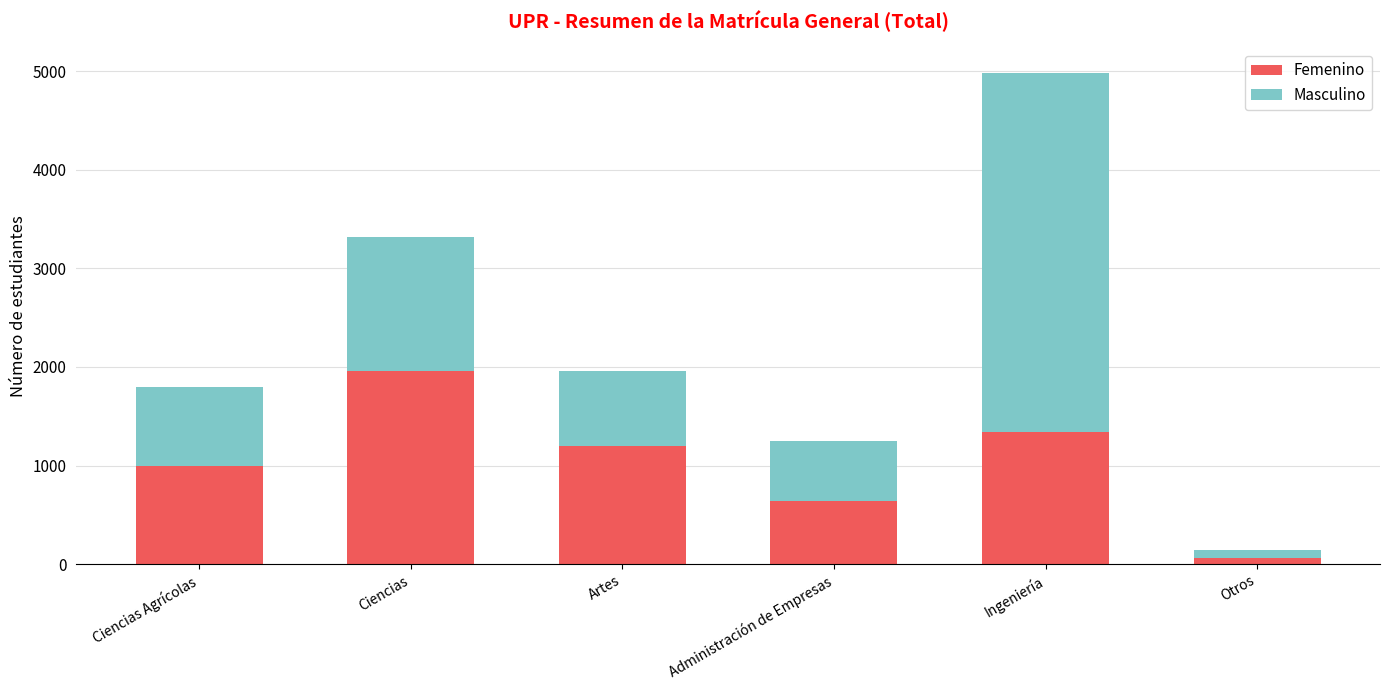

Does the chart contain any negative values?

No